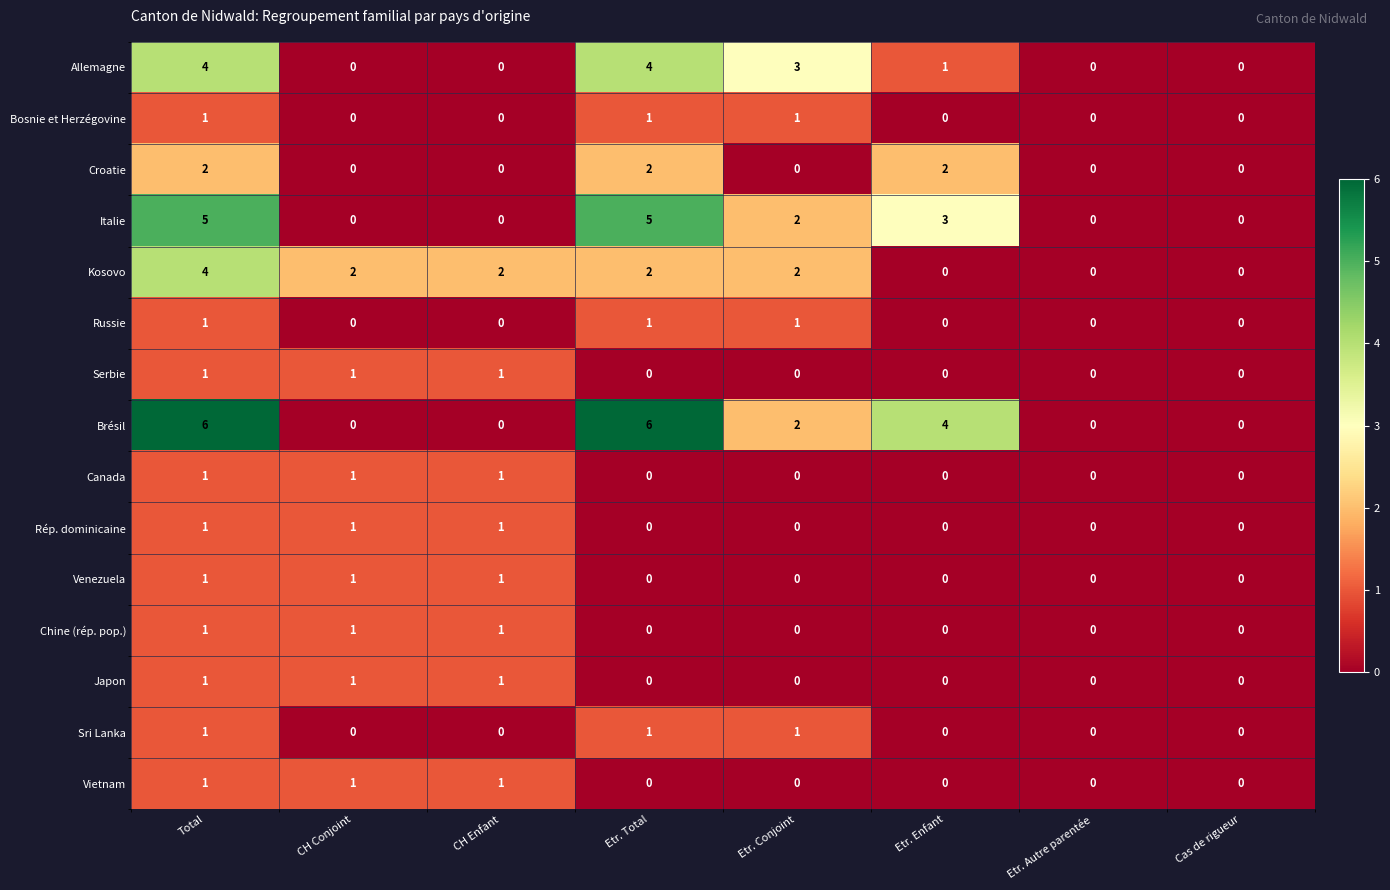

True or false: Brésil has a value of 0 at CH Conjoint.

True